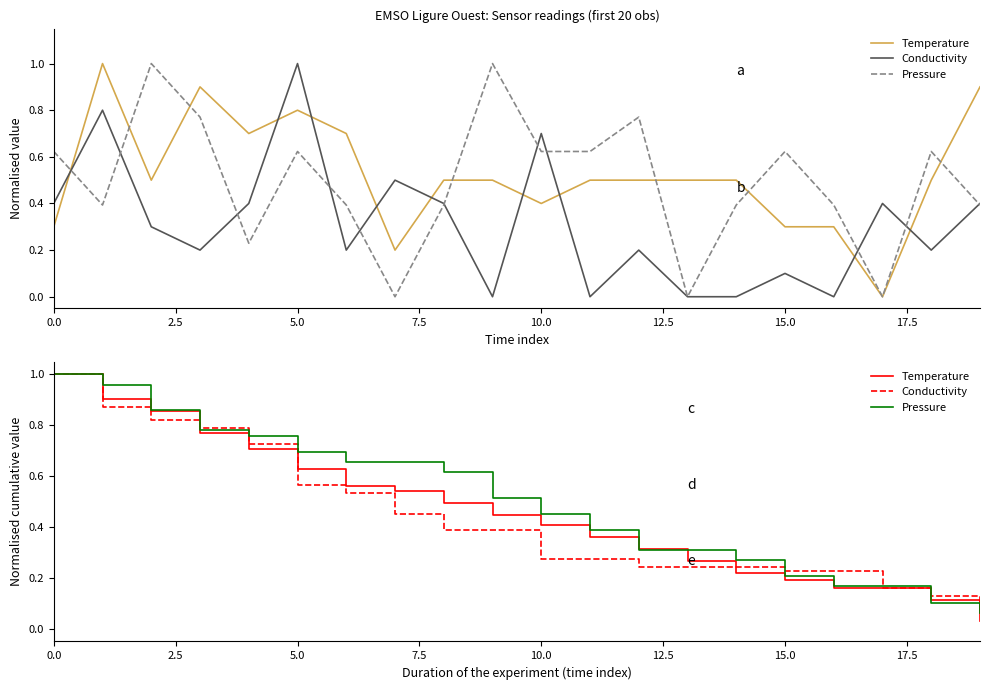

The Temperature series shows 0.9 at 2.5. True or false?

True